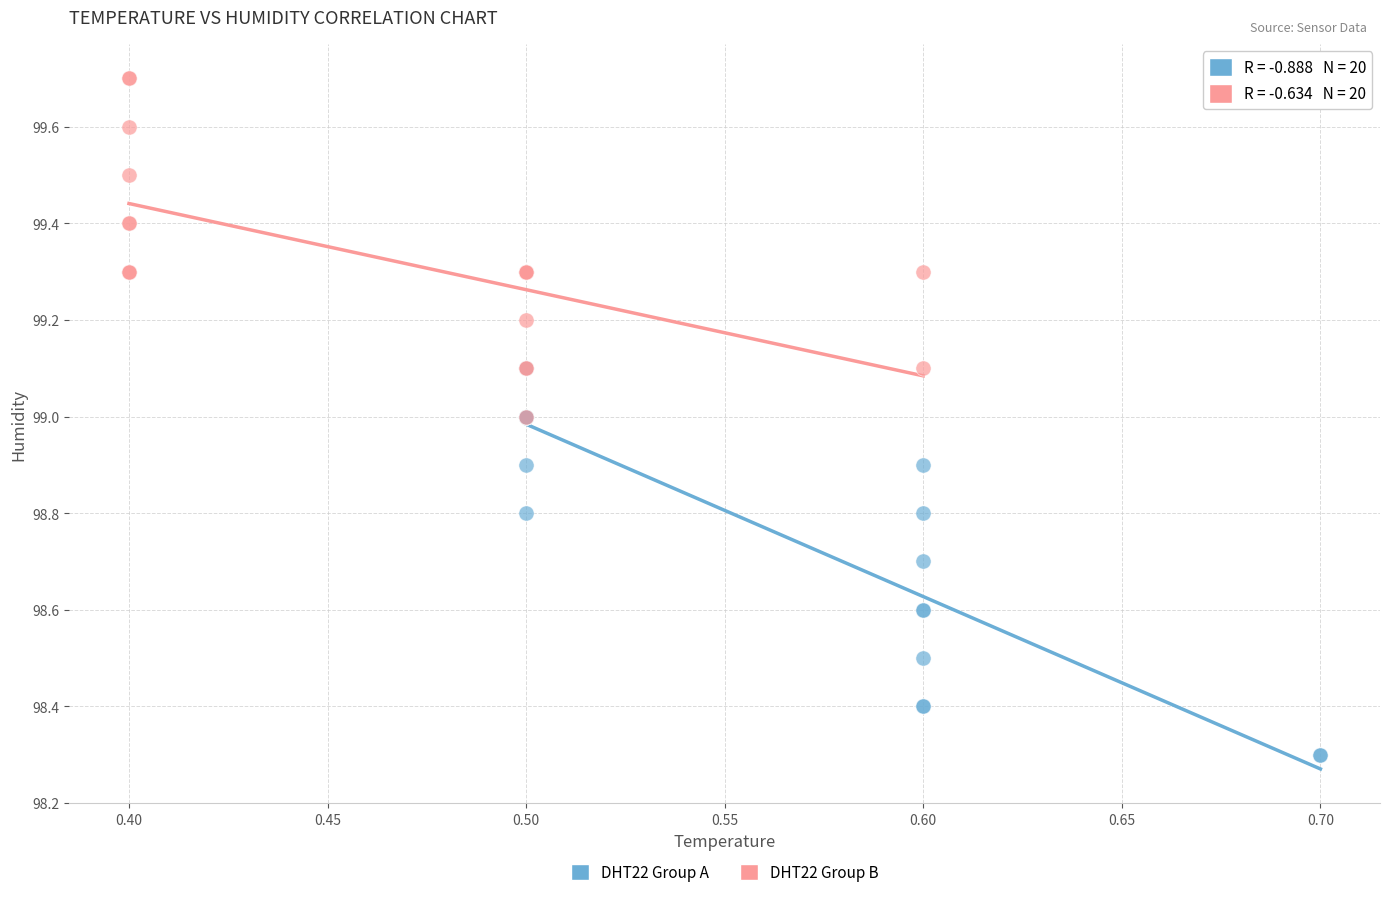

Which series reaches the minimum Y coordinate?

DHT22 Group A